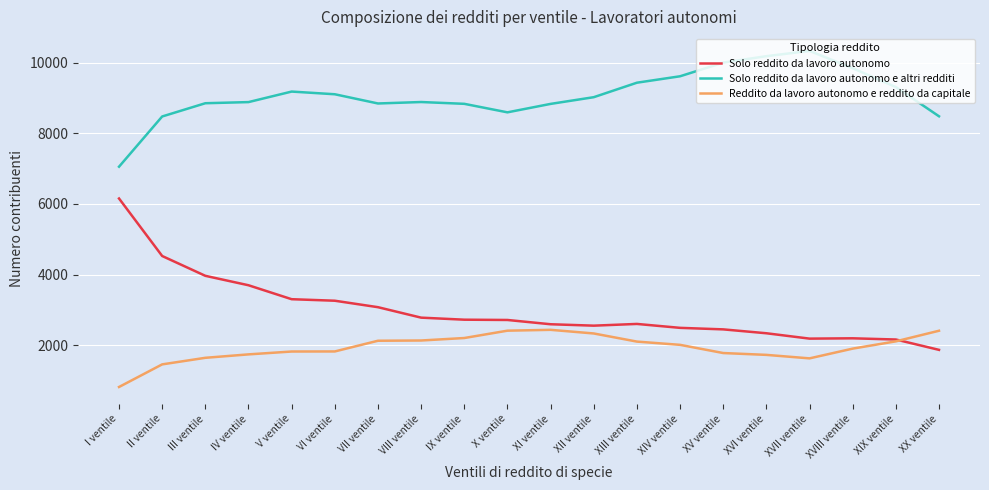

List the series in order of their peak value, highest first.

Solo reddito da lavoro autonomo e altri redditi, Solo reddito da lavoro autonomo, Reddito da lavoro autonomo e reddito da capitale